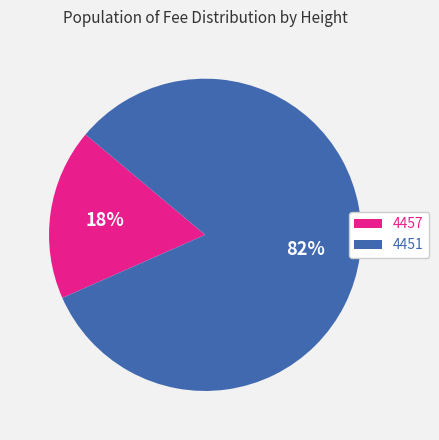

Do 4451 and 4457 together represent more than half of the pie?

Yes